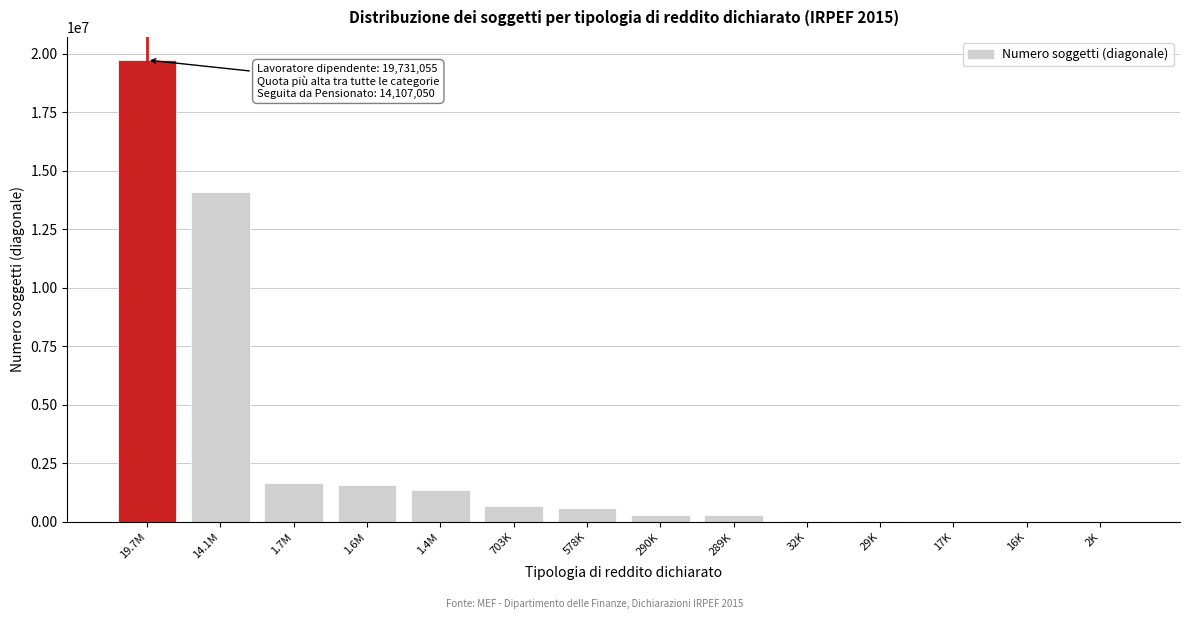

Between 703K and 1.7M, which is larger?

1.7M